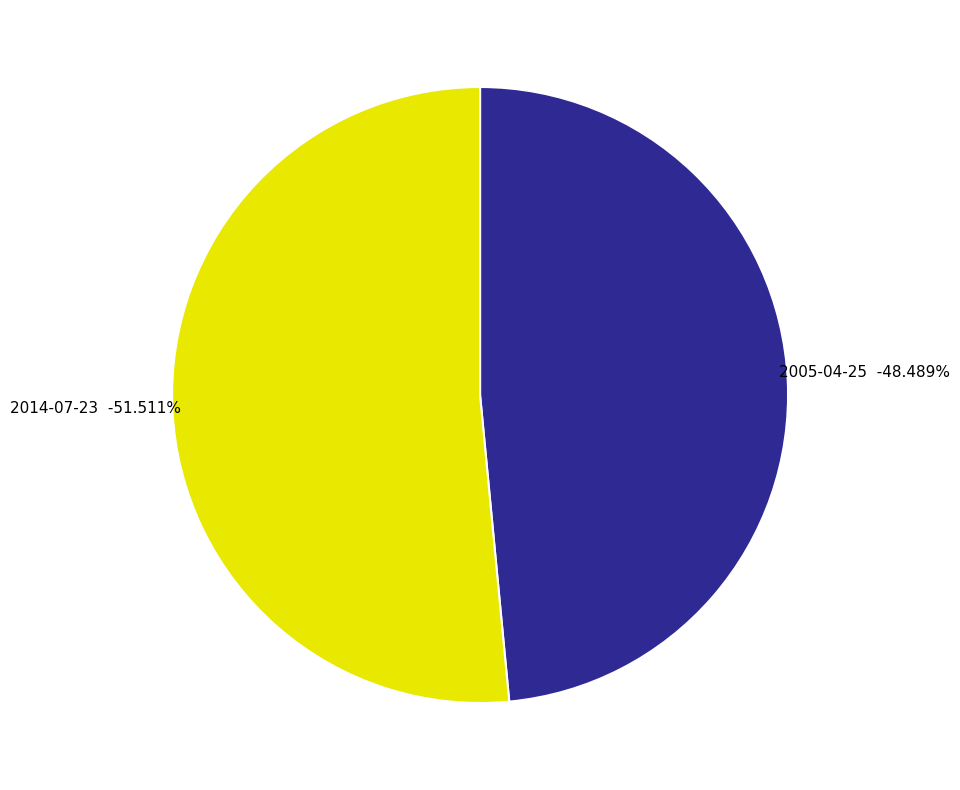

How many slices are in this pie chart?

2